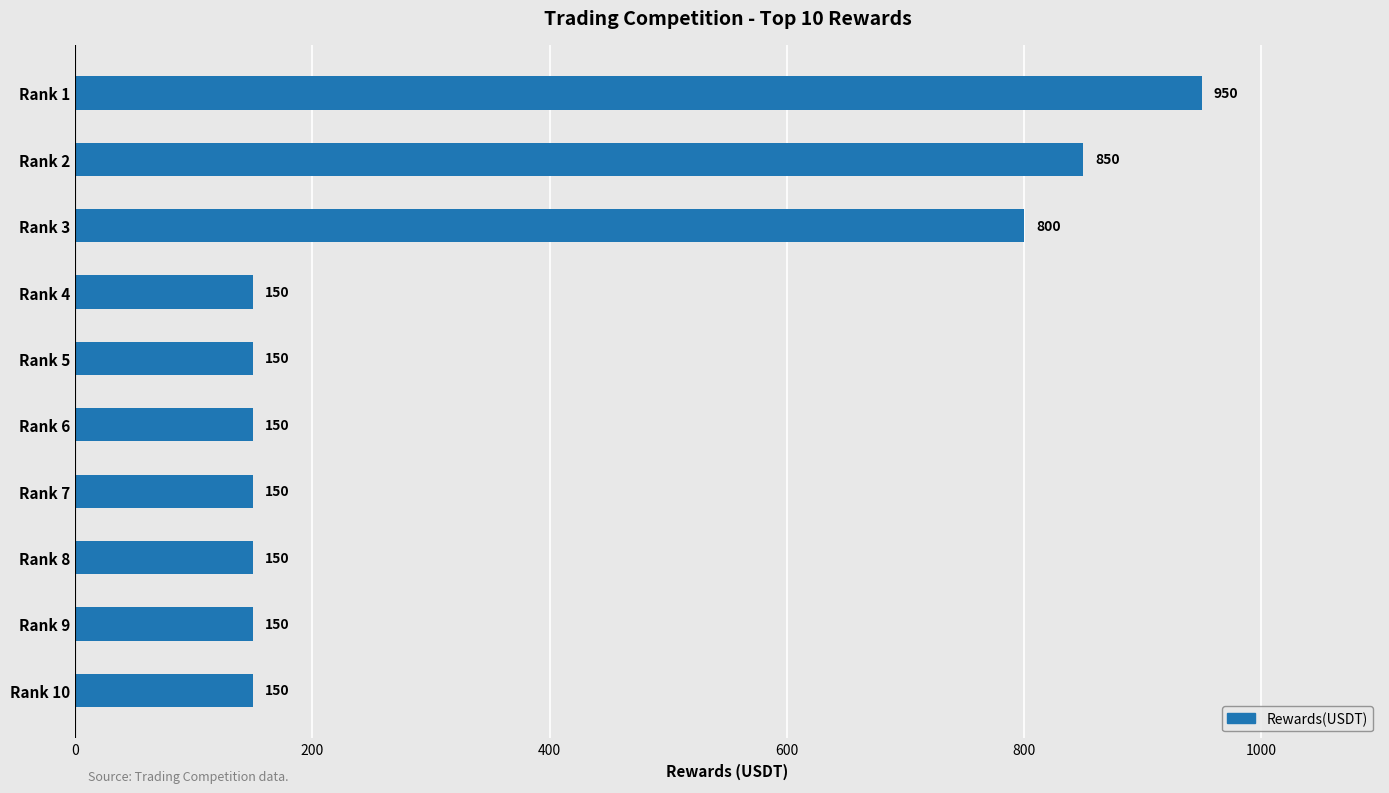

Reading bottom to top, what are all the values shown in this chart?

Rank 10=150	Rank 9=150	Rank 8=150	Rank 7=150	Rank 6=150	Rank 5=150	Rank 4=150	Rank 3=800	Rank 2=850	Rank 1=950